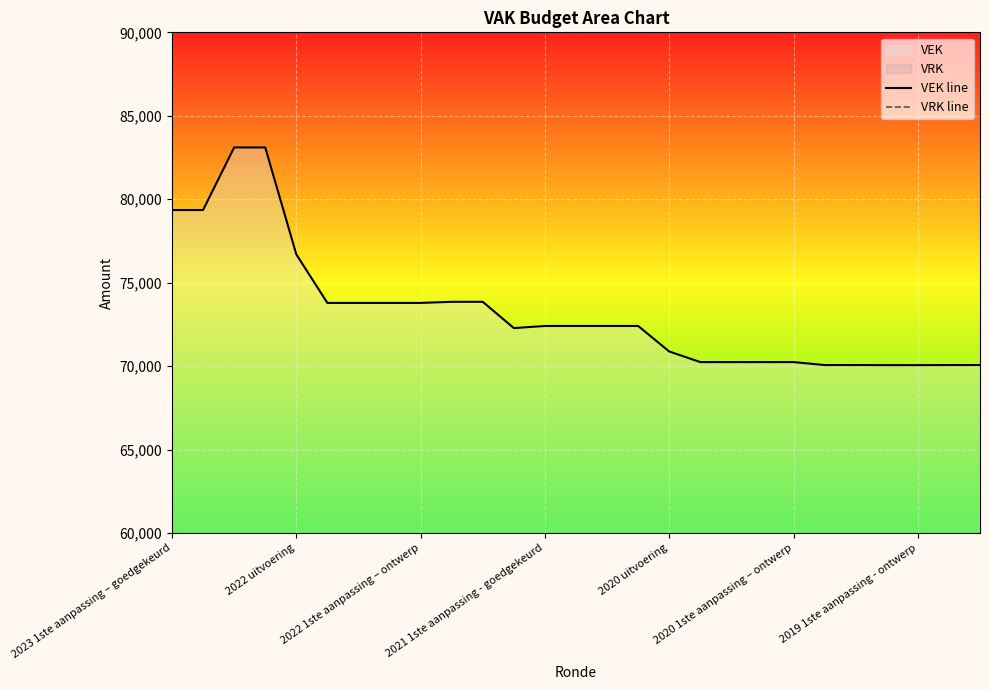

What position from the left is 11?

12